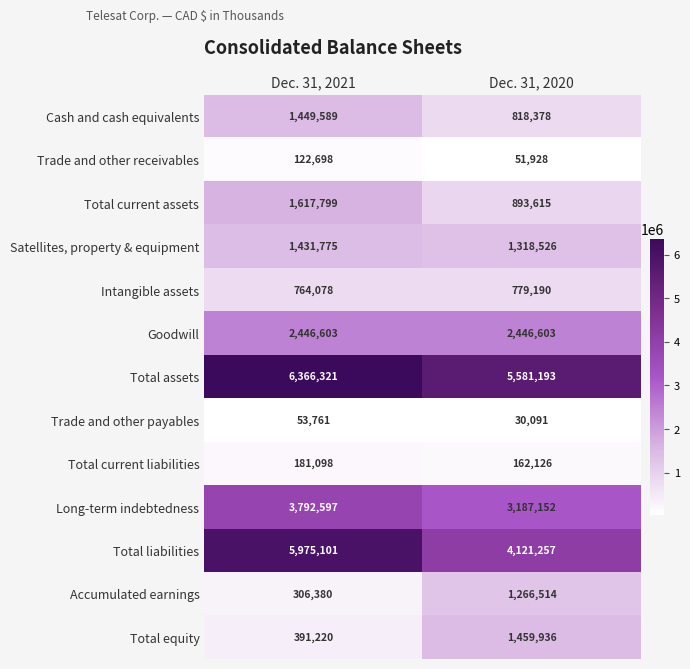

The value of Satellites, property & equipment at Dec. 31, 2021 is 1431775. True or false?

True